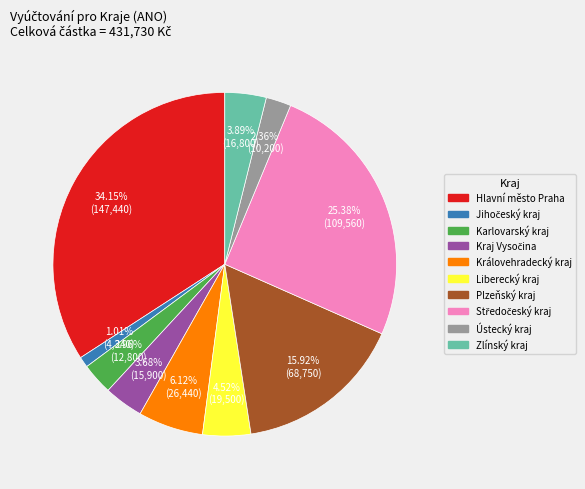

What percentage is NOT represented by Hlavní město Praha?

65.8%